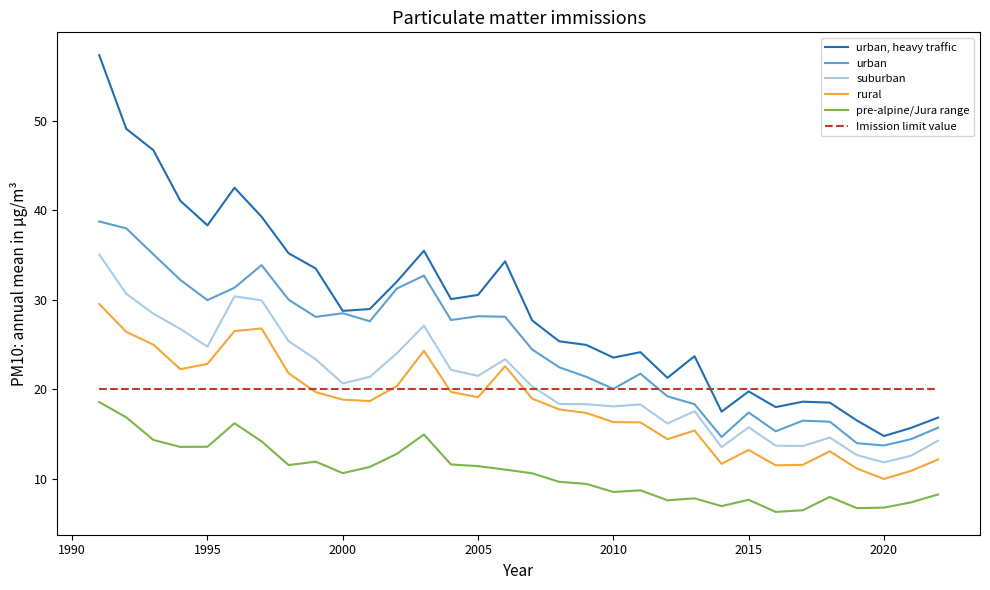

Which series has the largest range (max minus min)?

urban, heavy traffic